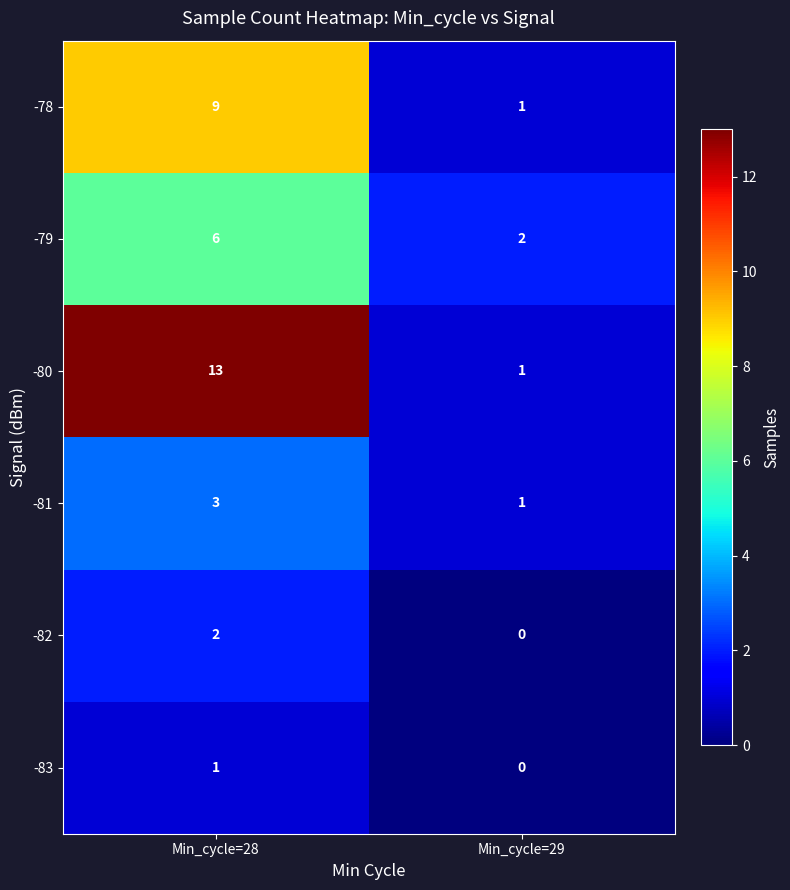

How many data points does each series have?

2